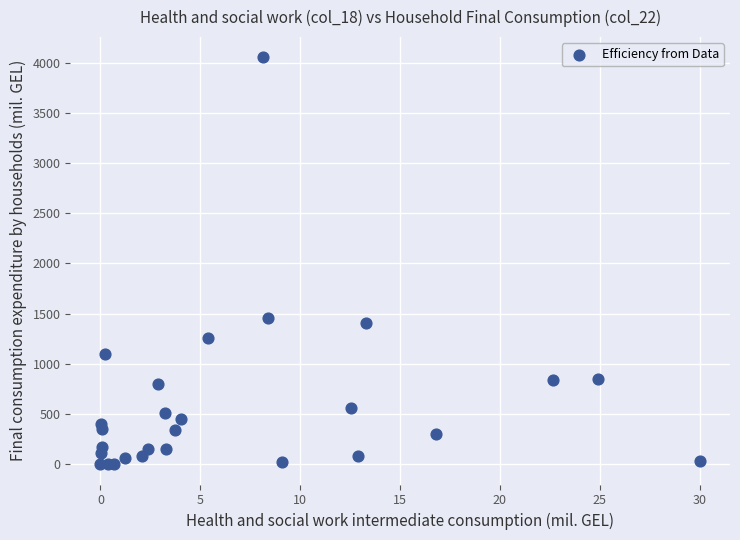

What Y value in the scatter plot is closest to 2026?

1460.5